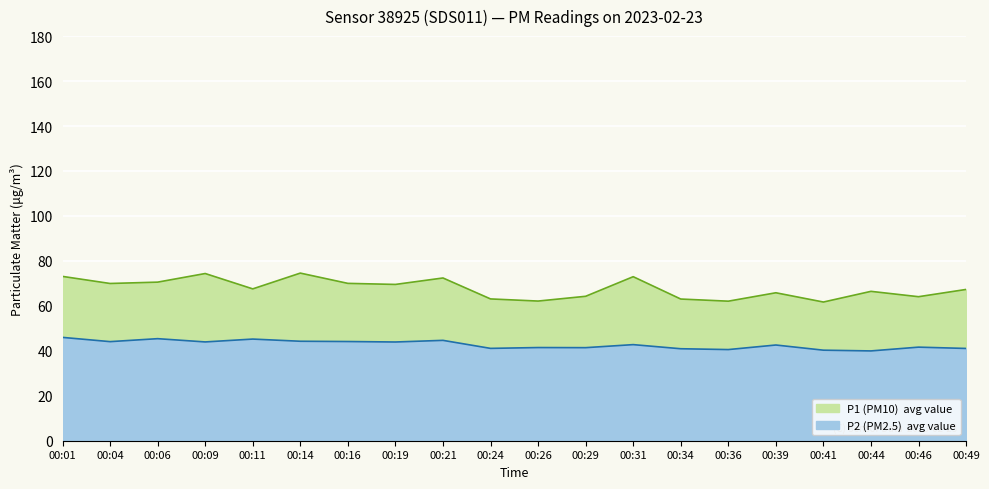

Count the number of categories in the chart.

20